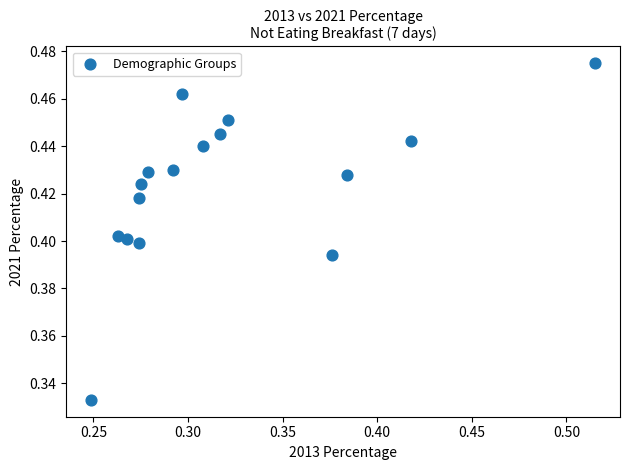

Count the number of points in this scatter plot.

16